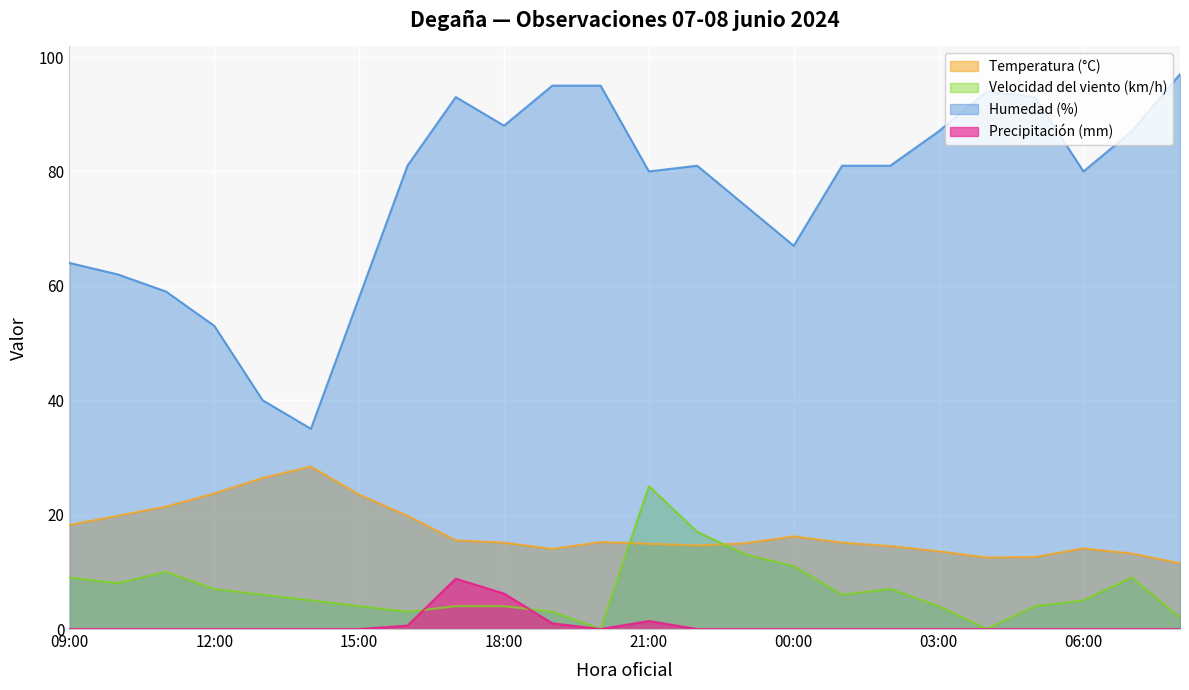

At which label does Temperatura (°C) first exceed 15?

09:00